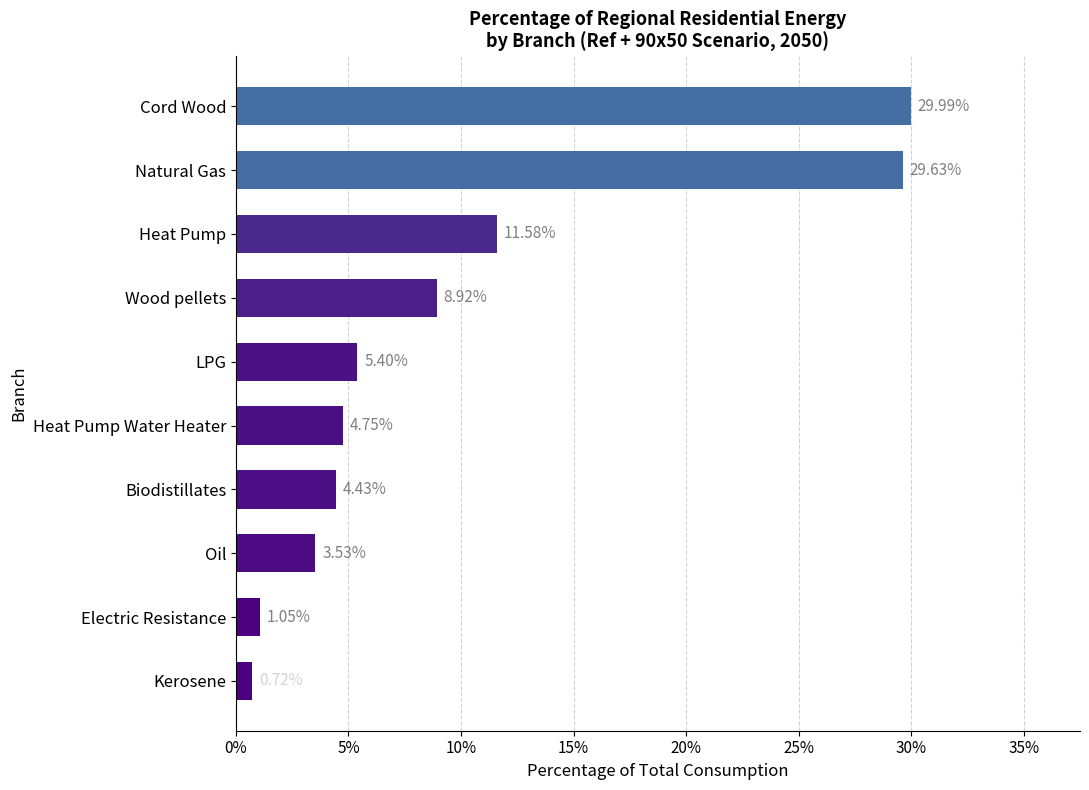

Does the chart contain stacked bars?

No